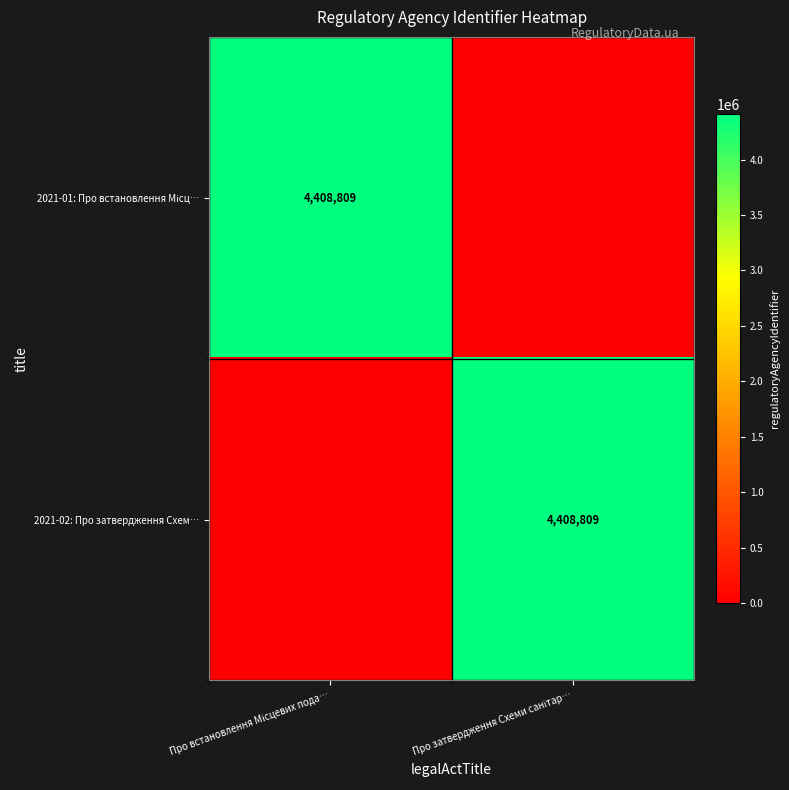

What is the average value of the 2021-02: Про затвердження Схем… series?

2204404